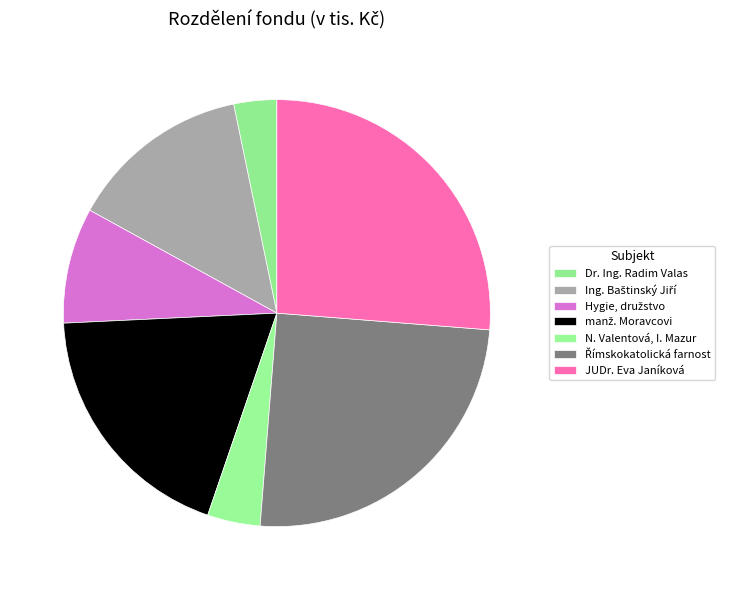

How many segments does this pie chart have?

7